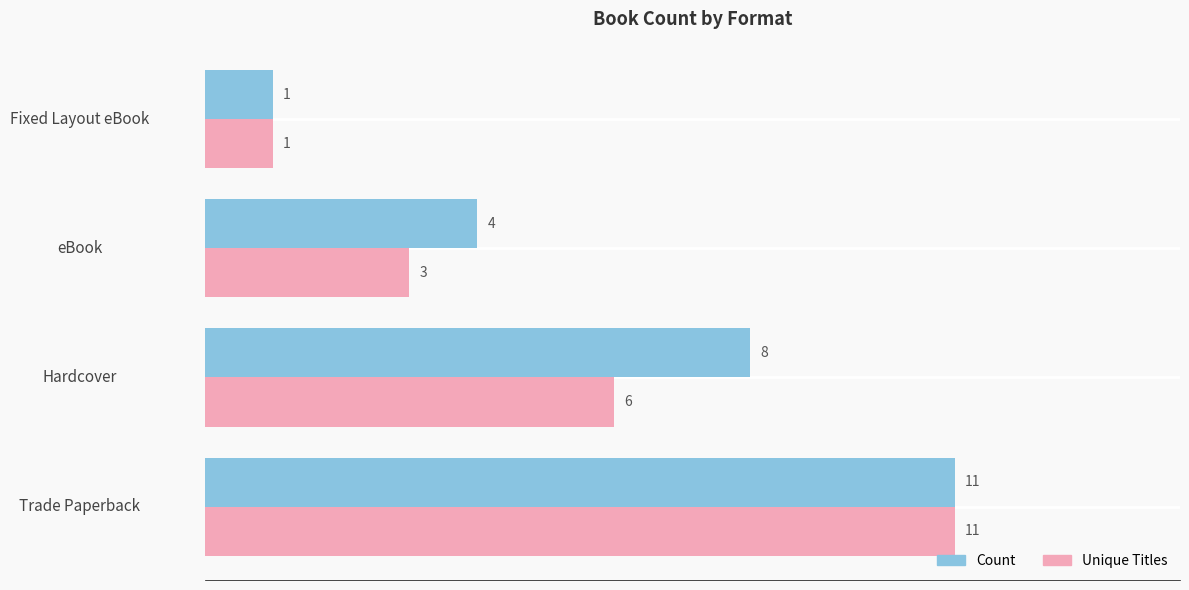

Is it true that Count equals 4 at eBook?

True